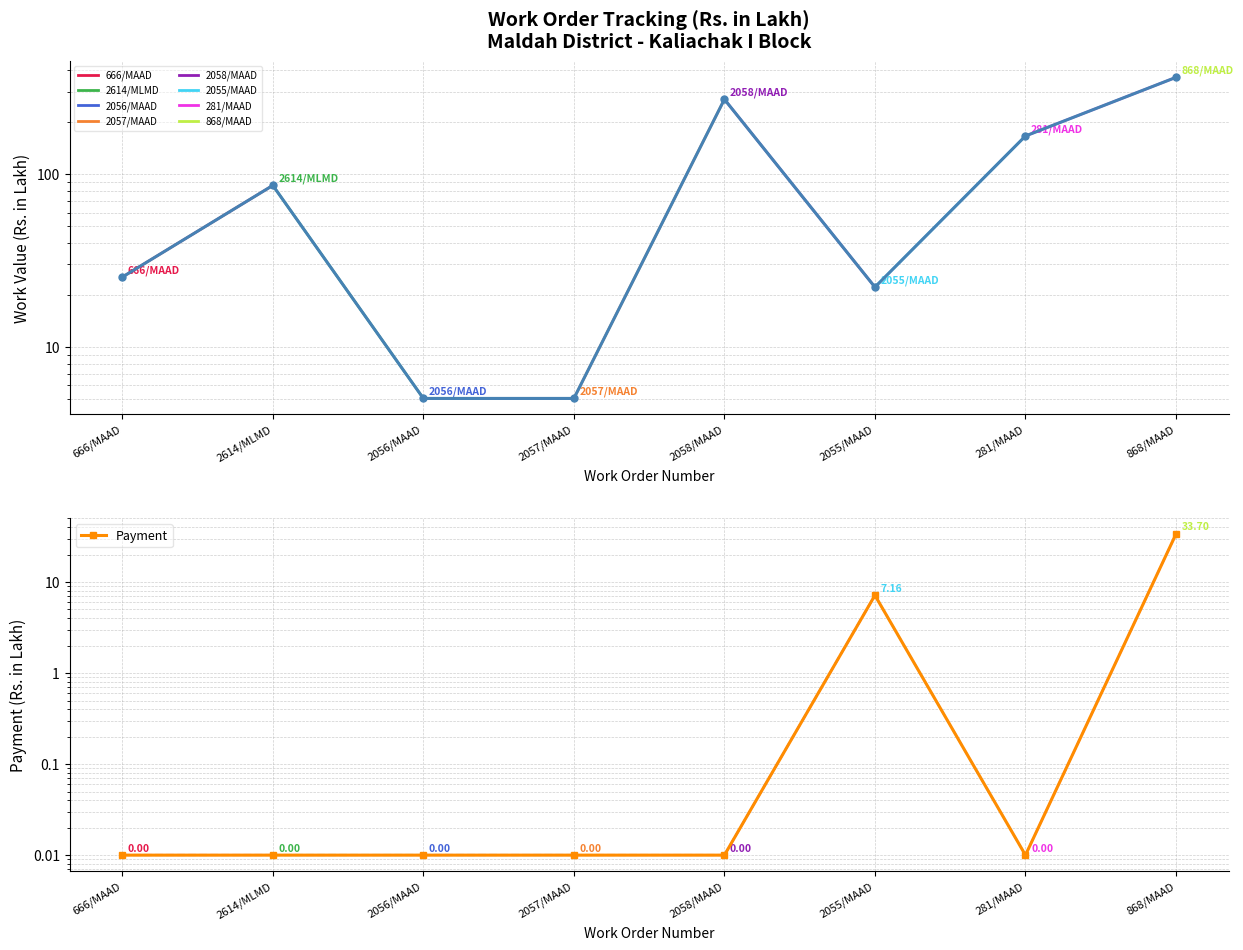

How many lines are shown in the chart?

2